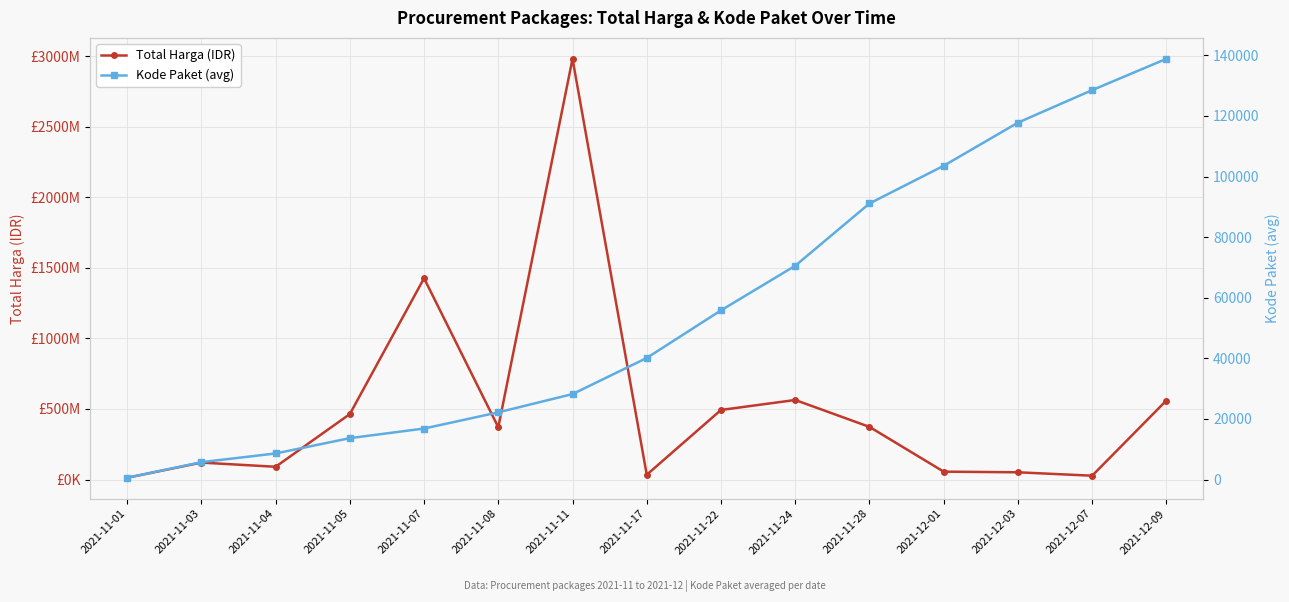

Where does the Total Harga (IDR) series first go above 370565960?

2021-11-05